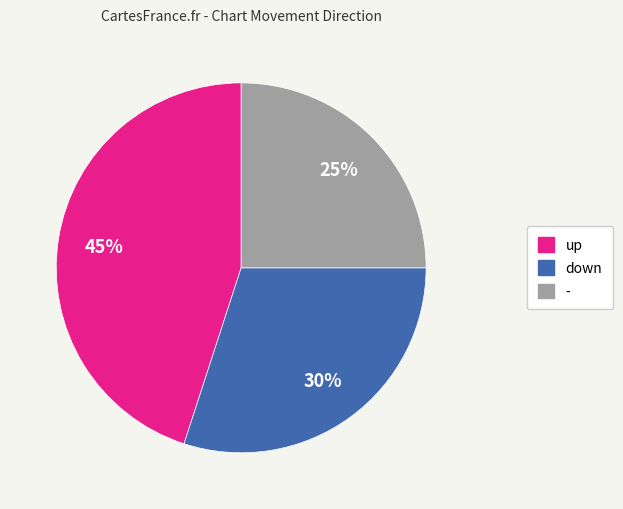

Approximately how many times larger is the value at - compared to down?

0.8